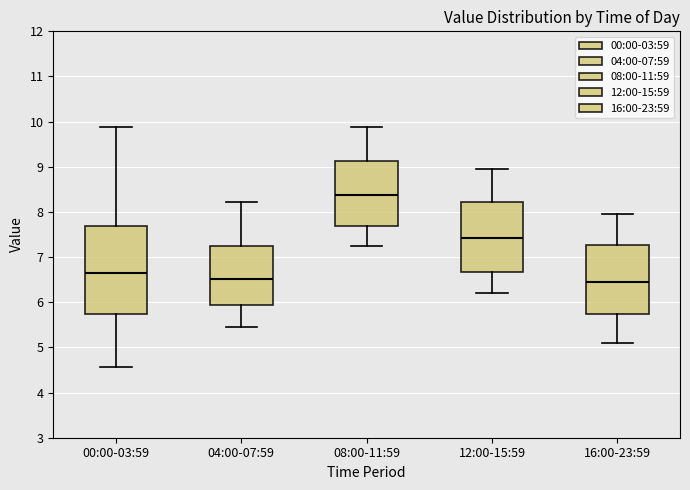

Reading left to right, transcribe this box plot: for each box, give where its median line is, the range the box spans, and where its two whiskers end, as read against the y-axis. The values are not printed on the chart, so give them approximately, as read against the axis.

00:00-03:59: median 6.7, box 5.7 to 7.7, whiskers 4.6 to 9.9
04:00-07:59: median 6.5, box 6.0 to 7.2, whiskers 5.5 to 8.2
08:00-11:59: median 8.4, box 7.7 to 9.1, whiskers 7.3 to 9.9
12:00-15:59: median 7.4, box 6.7 to 8.2, whiskers 6.2 to 9.0
16:00-23:59: median 6.5, box 5.7 to 7.3, whiskers 5.1 to 8.0